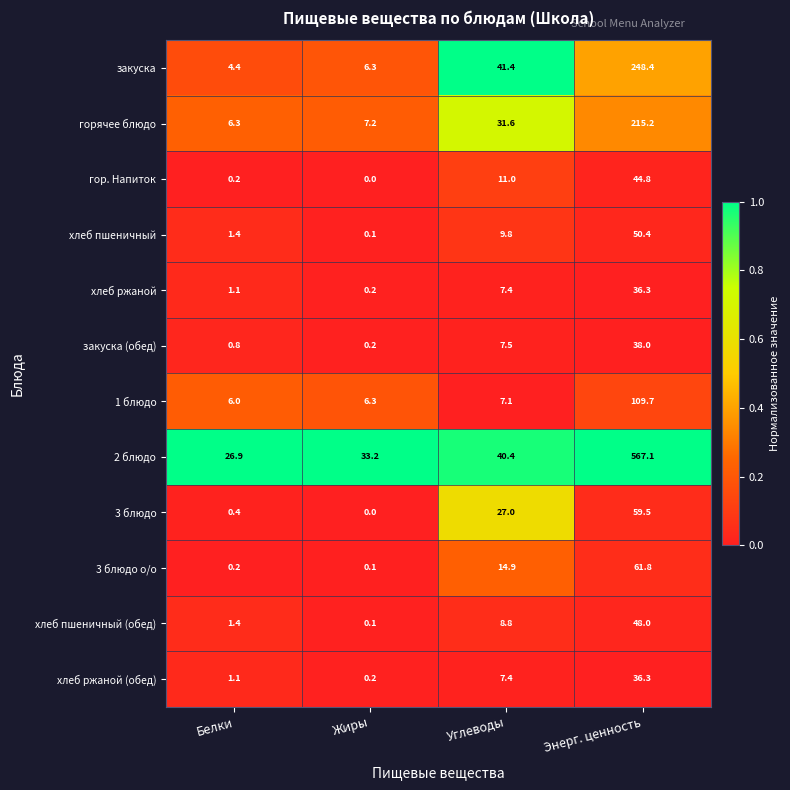

What is the spread (max minus min) of values at Энерг. ценность?

530.8